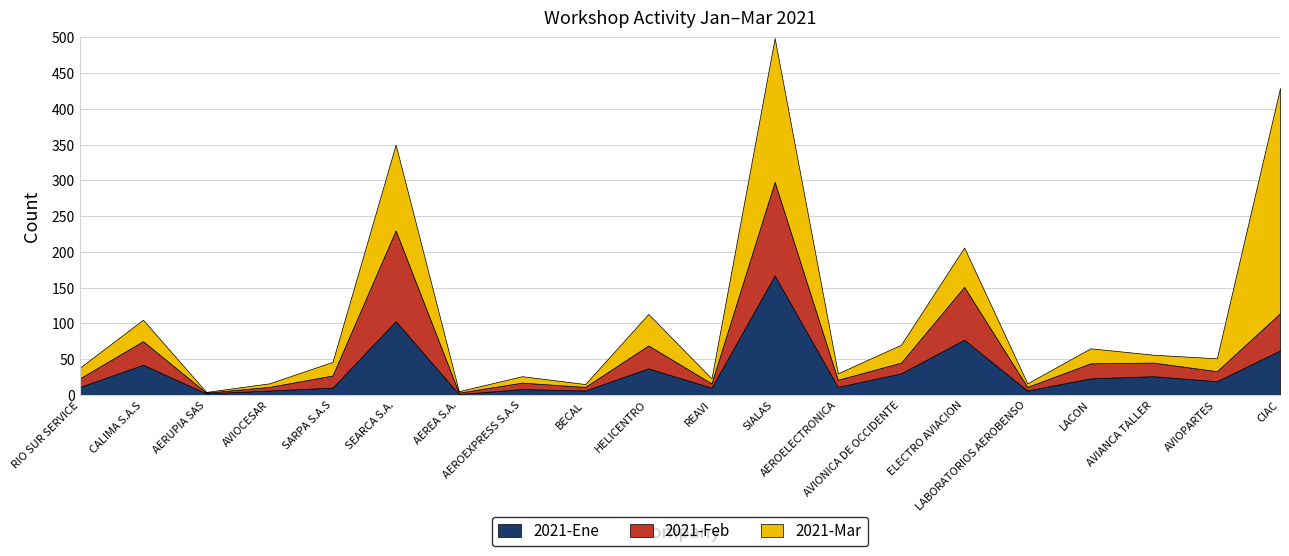

How many values in the 2021-Feb series exceed 15?

9